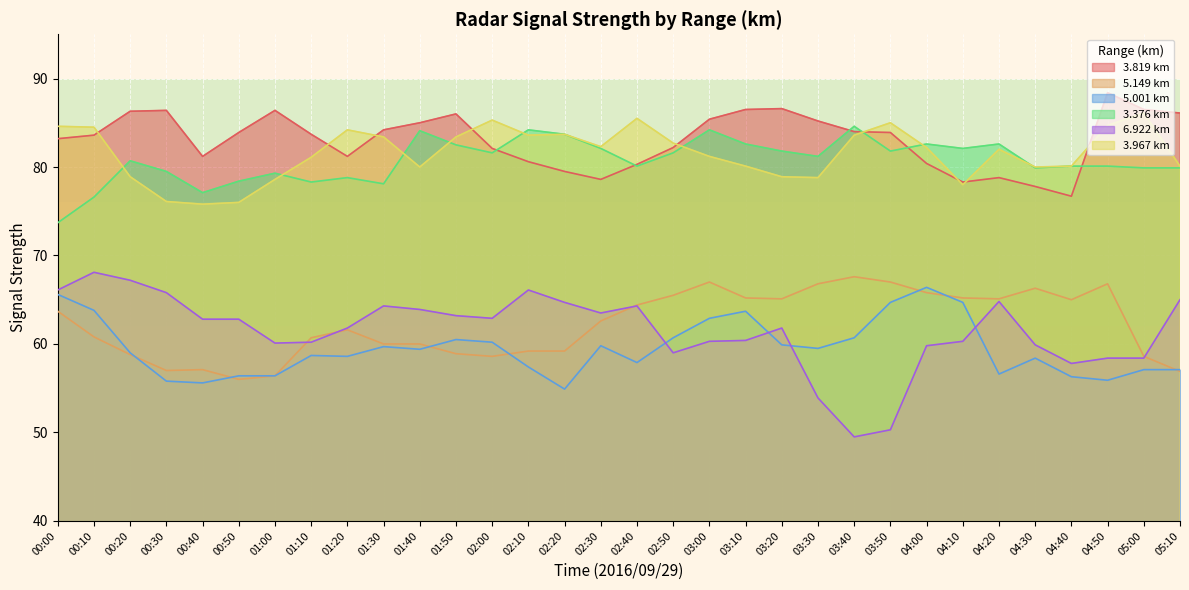

Rank the series at 05:10 from highest to lowest value.

3.819, 3.967, 3.376, 6.922, 5.001, 5.149